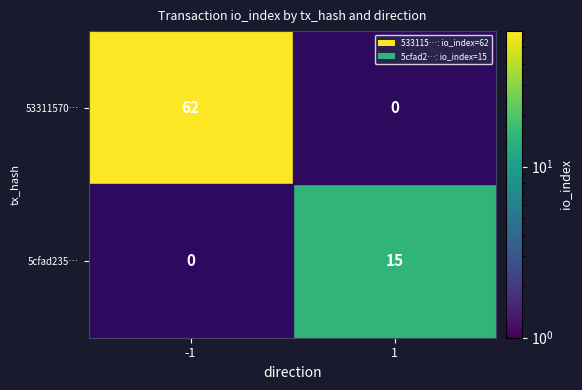

What is the spread (max minus min) of values at 1?

15